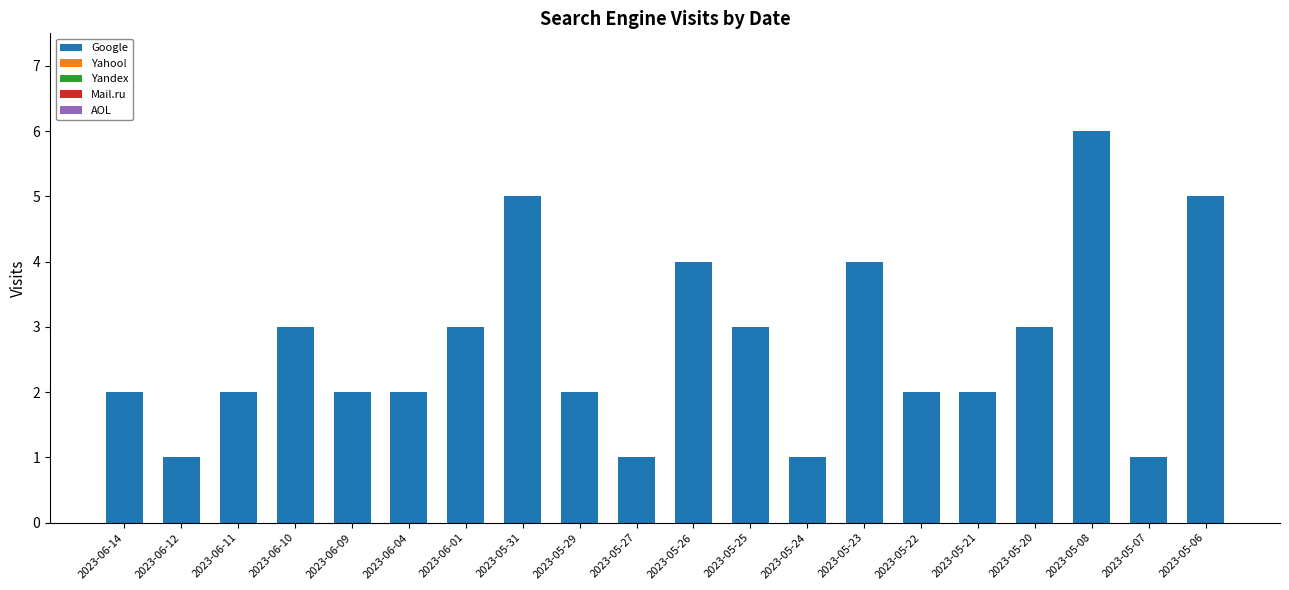

Approximately how many times larger is the value at 2023-05-31 compared to 2023-05-24?

5.0